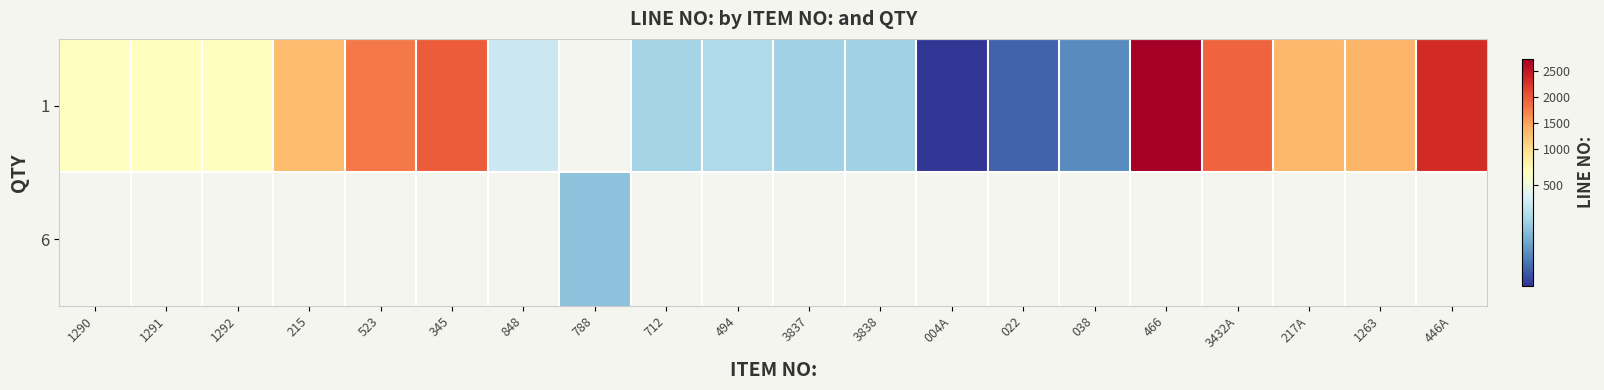

What is the sum of the 1 values at 446A and 3432A?

4233.0